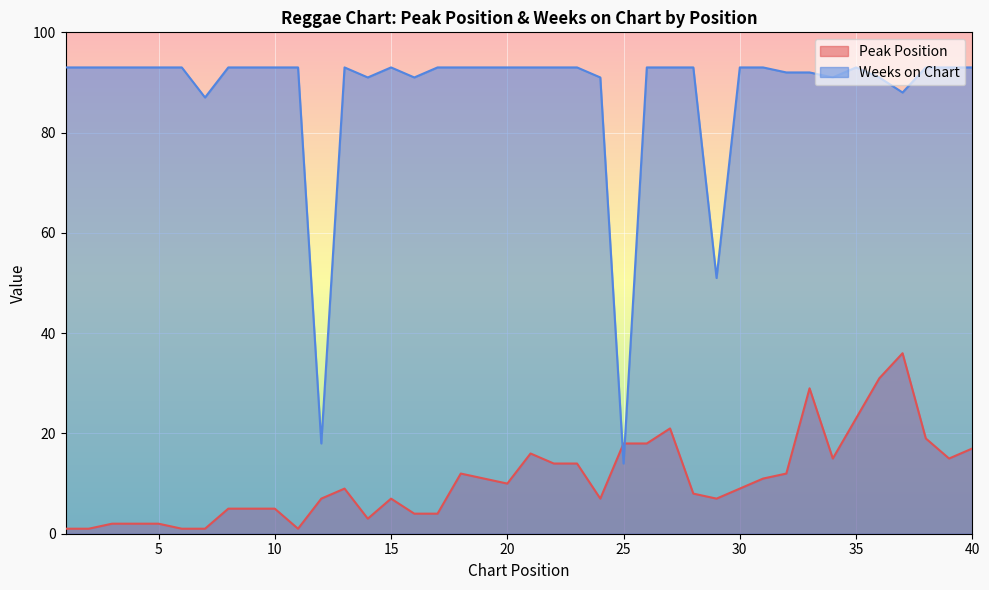

Rank the series at 15 from highest to lowest value.

Weeks on Chart, Peak Position